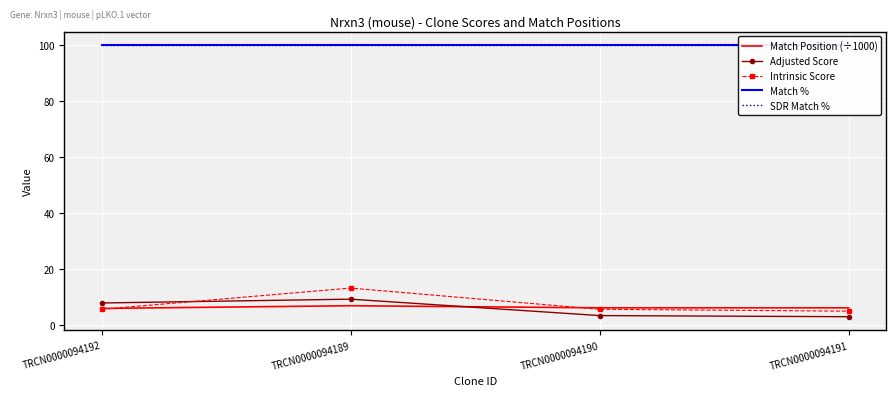

Where is the first local maximum for Intrinsic Score?

TRCN0000094189